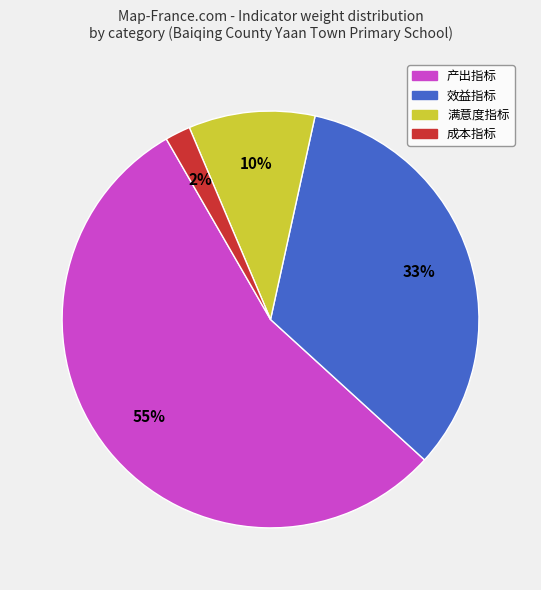

The 产出指标 slice represents 7% of the pie. True or false?

False